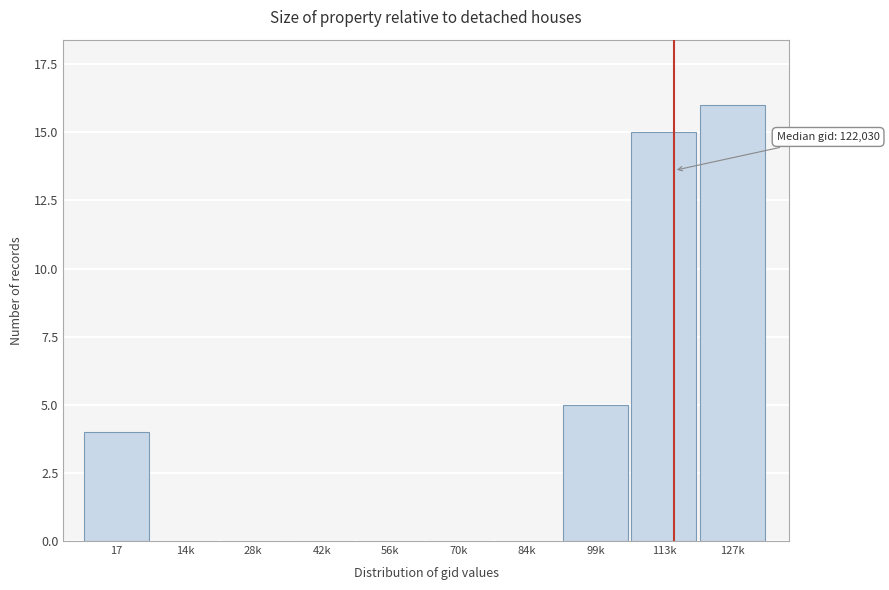

Reading left to right, extract all data points from this chart.

17=4	14k=0	28k=0	42k=0	56k=0	70k=0	84k=0	99k=5	113k=15	127k=16